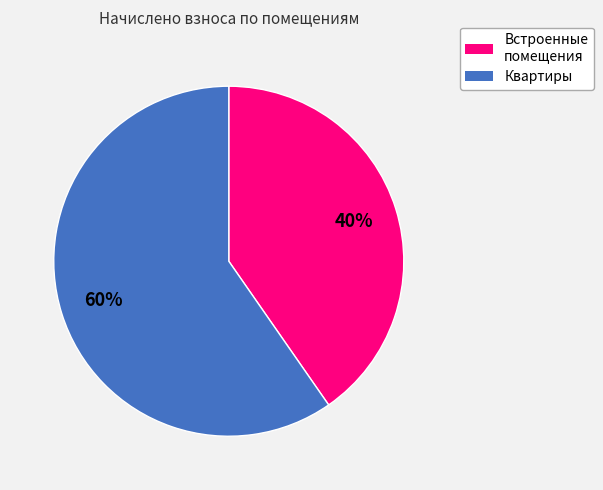

Is there any slice that represents more than half of the pie?

Yes